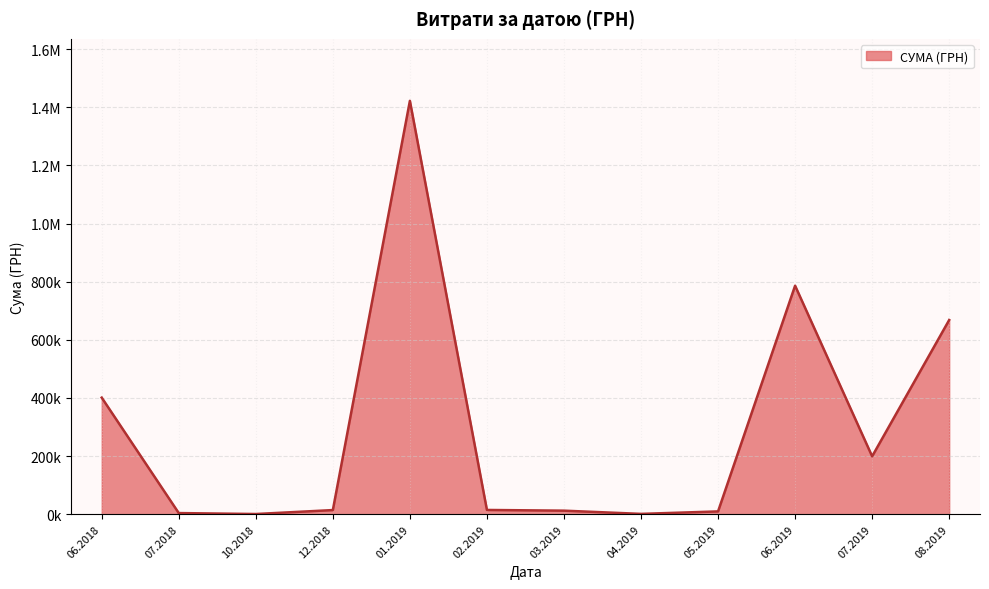

Is this an area chart (filled region under the line)?

Yes